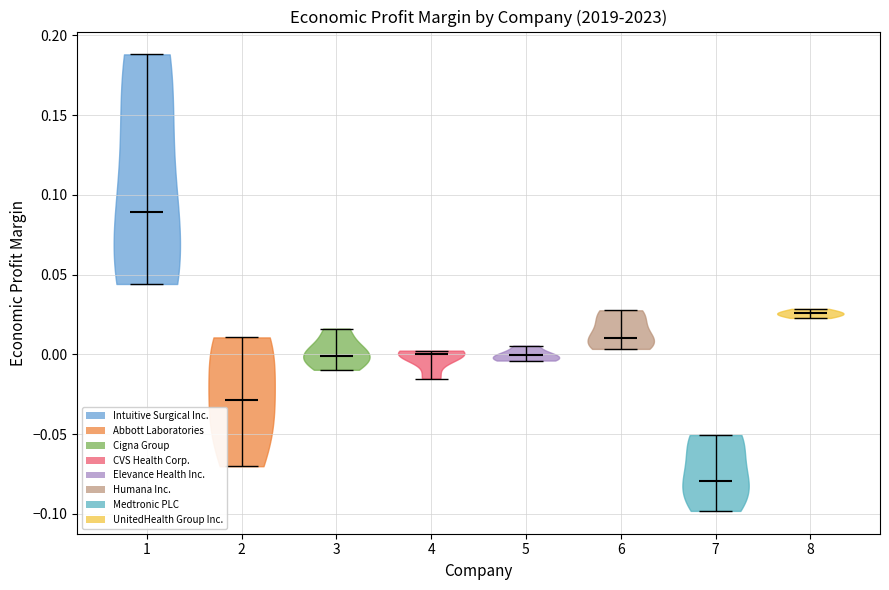

Reading left to right, read every violin against the y-axis: where its median line is, and the lowest and highest points it reaches. The values are not printed on the chart, so give them approximately, as read against the axis.

1: median line 0.090, lowest point 0.045, highest point 0.190
2: median line -0.030, lowest point -0.070, highest point 0.010
3: median line 0.000, lowest point -0.010, highest point 0.015
4: median line 0.000, lowest point -0.015, highest point 0.000
5: median line 0.000, lowest point -0.005, highest point 0.005
6: median line 0.010, lowest point 0.005, highest point 0.030
7: median line -0.080, lowest point -0.100, highest point -0.050
8: median line 0.025, lowest point 0.025, highest point 0.030